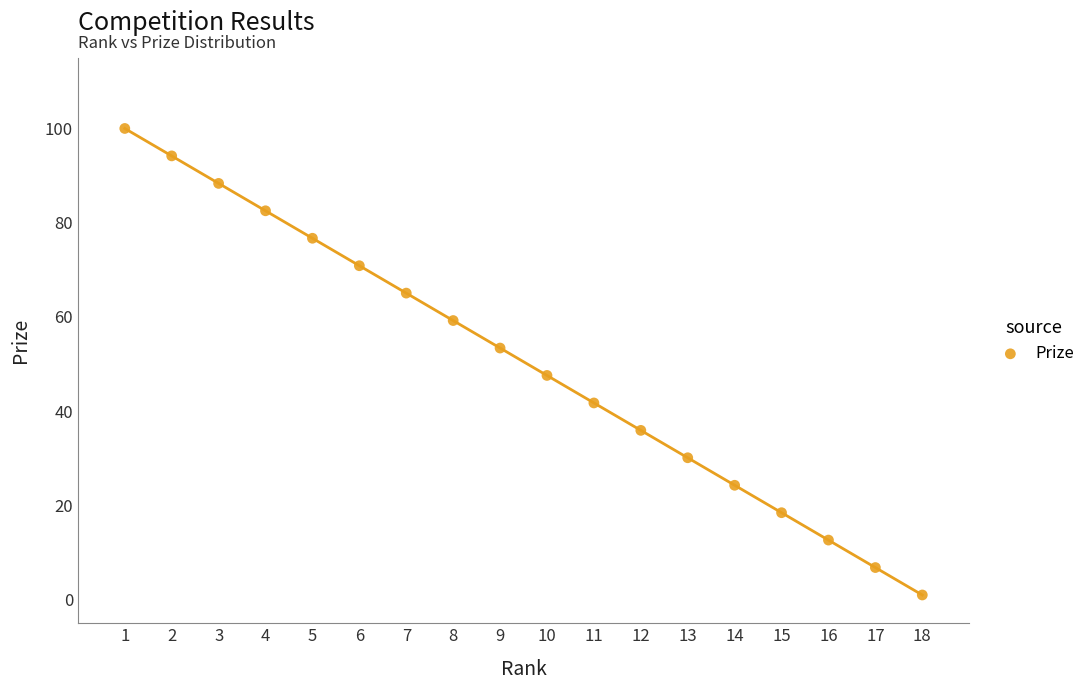

What is the range of X values (max minus min)?

17.0